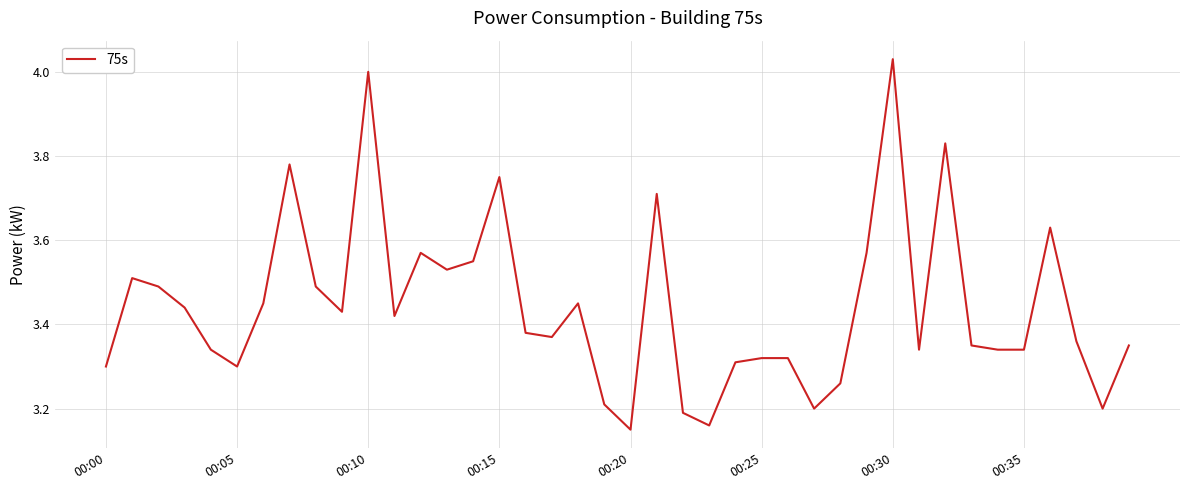

What is the difference between the maximum and minimum values?

0.9